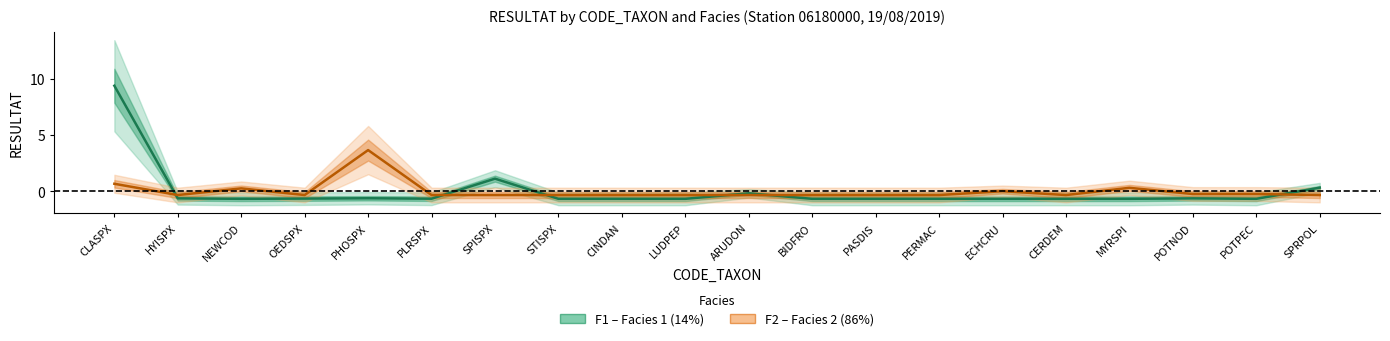

Reading right to left, list all the values displayed in this chart.

F1 (14%): 0.3	-0.7	-0.6	-0.7	-0.7	-0.7	-0.7	-0.7	-0.7	-0.2	-0.7	-0.7	-0.7	1.1	-0.7	-0.6	-0.7	-0.7	-0.6	9.4
F2 (86%): -0.3	-0.2	-0.2	0.3	-0.3	0.0	-0.3	-0.3	-0.3	-0.3	-0.3	-0.3	-0.3	-0.3	-0.3	3.7	-0.3	0.3	-0.3	0.7